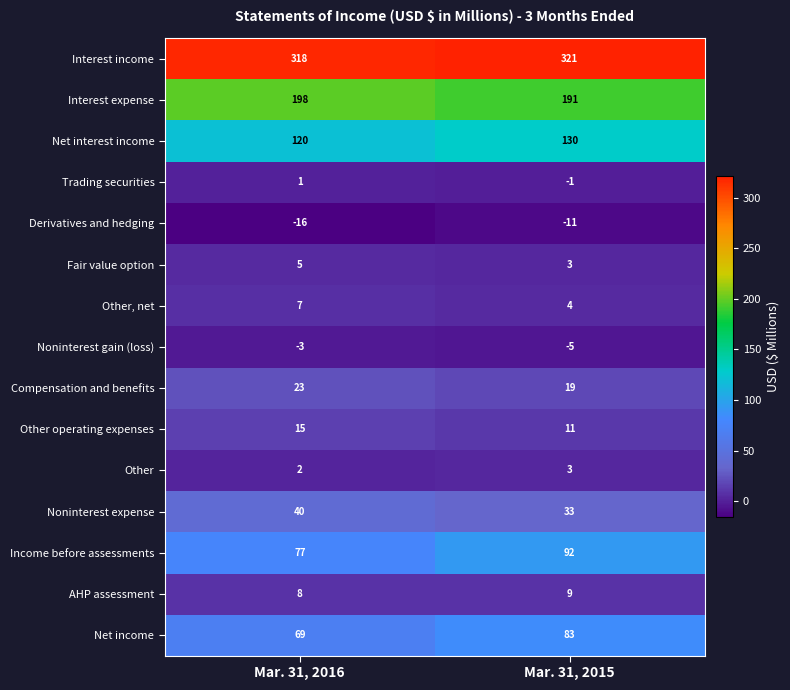

Read the Noninterest expense value at Mar. 31, 2016.

40